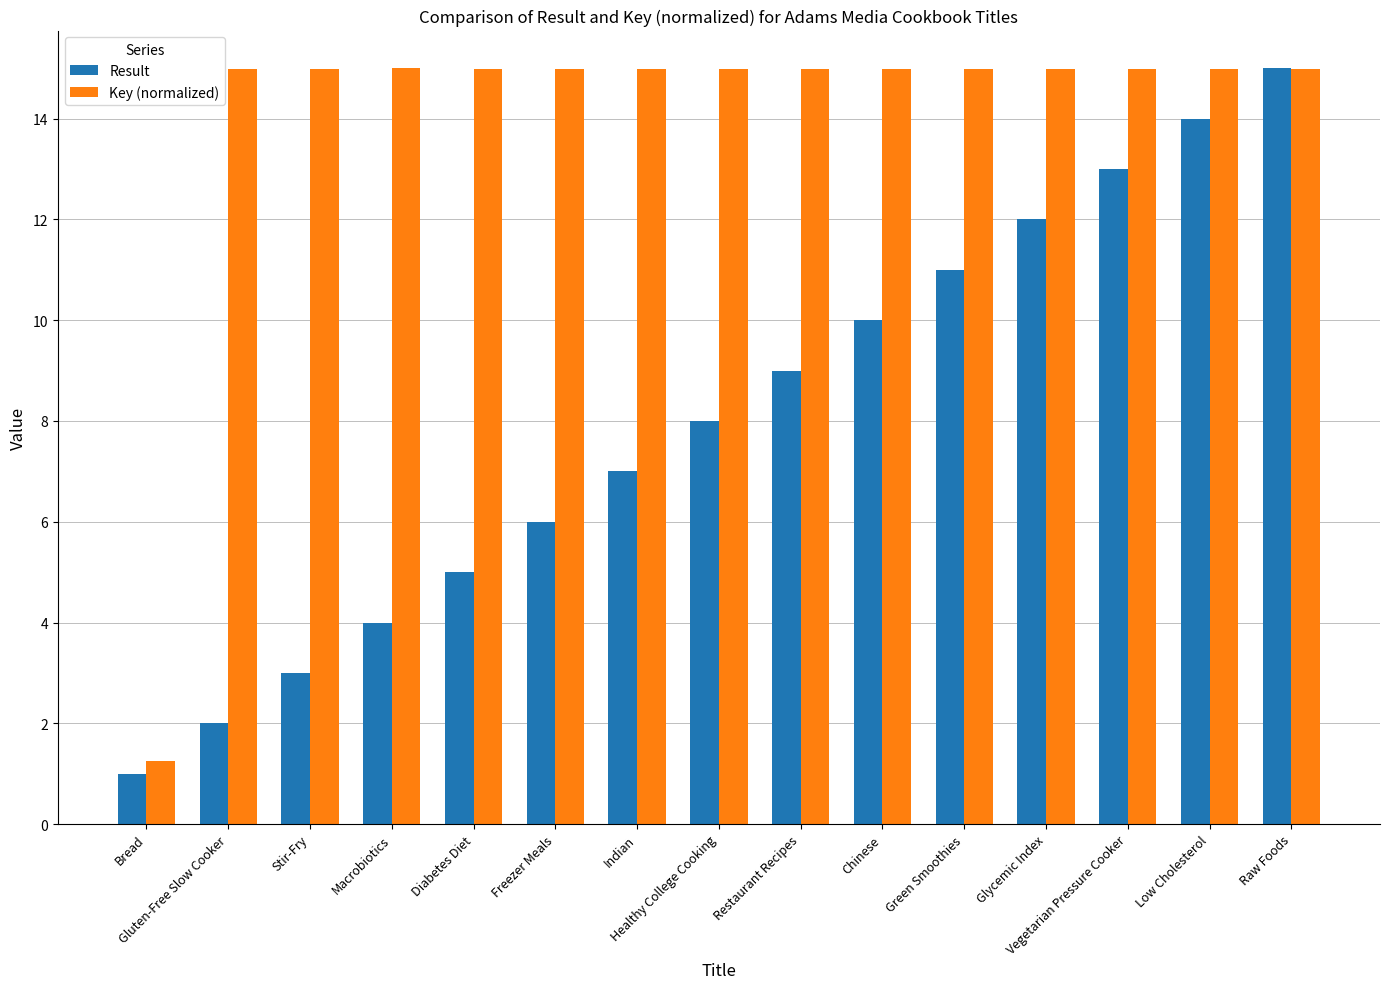

Is it true that Result equals 6.0 at Freezer Meals?

True